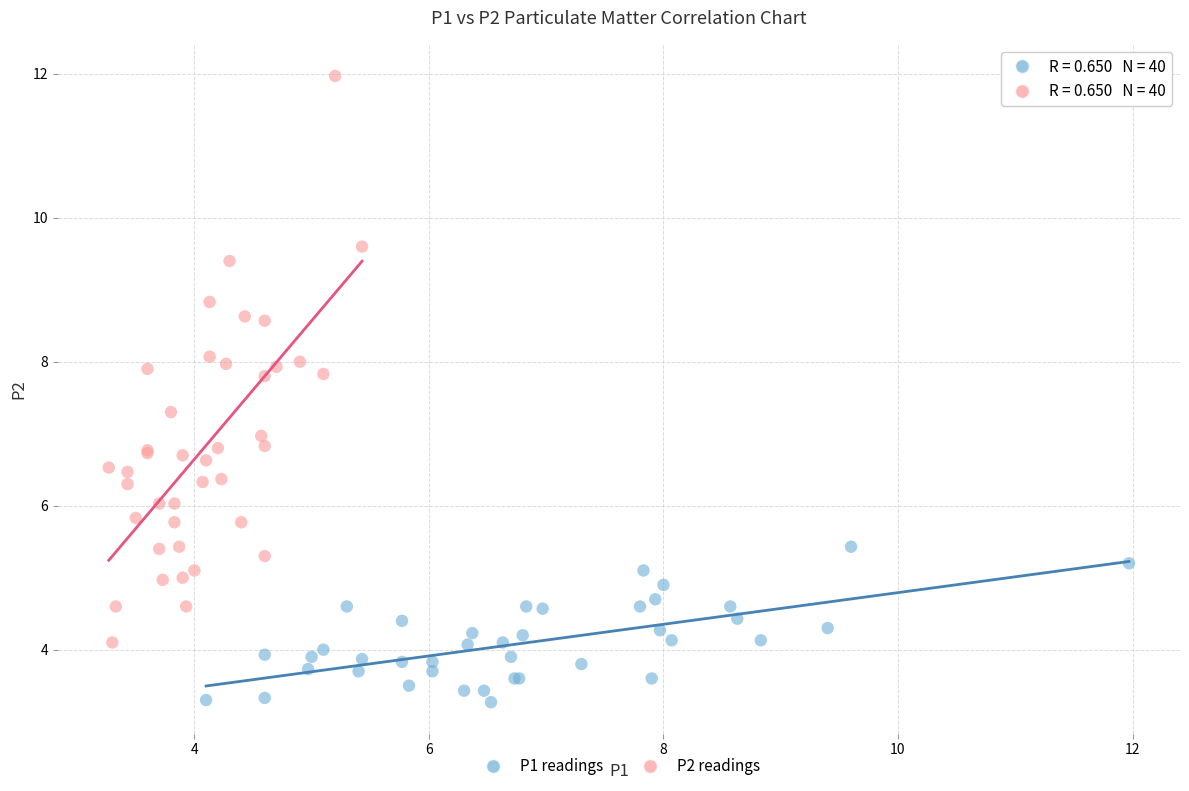

What are all the series names shown in the legend?

P1 readings, P2 readings